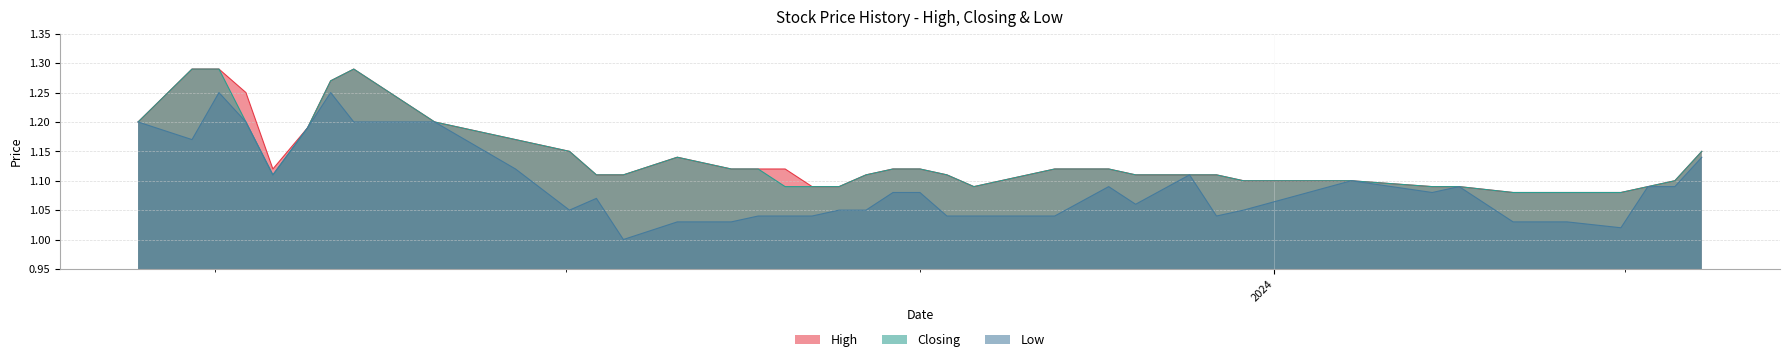

Count the High values in the range 1 to 2.

40